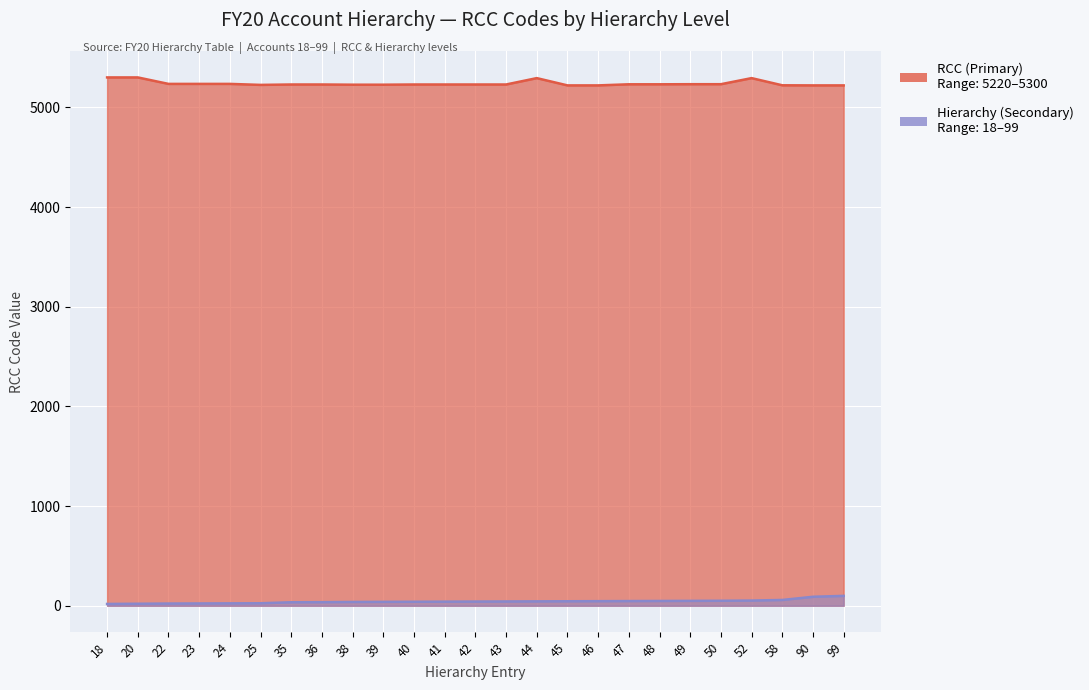

Where is Hierarchy (Secondary) nearest to the value 58?

58